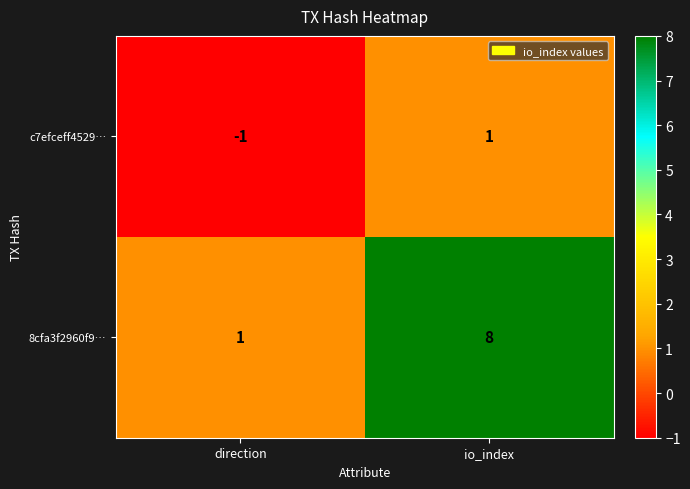

At which category is the sum across all series the highest?

io_index